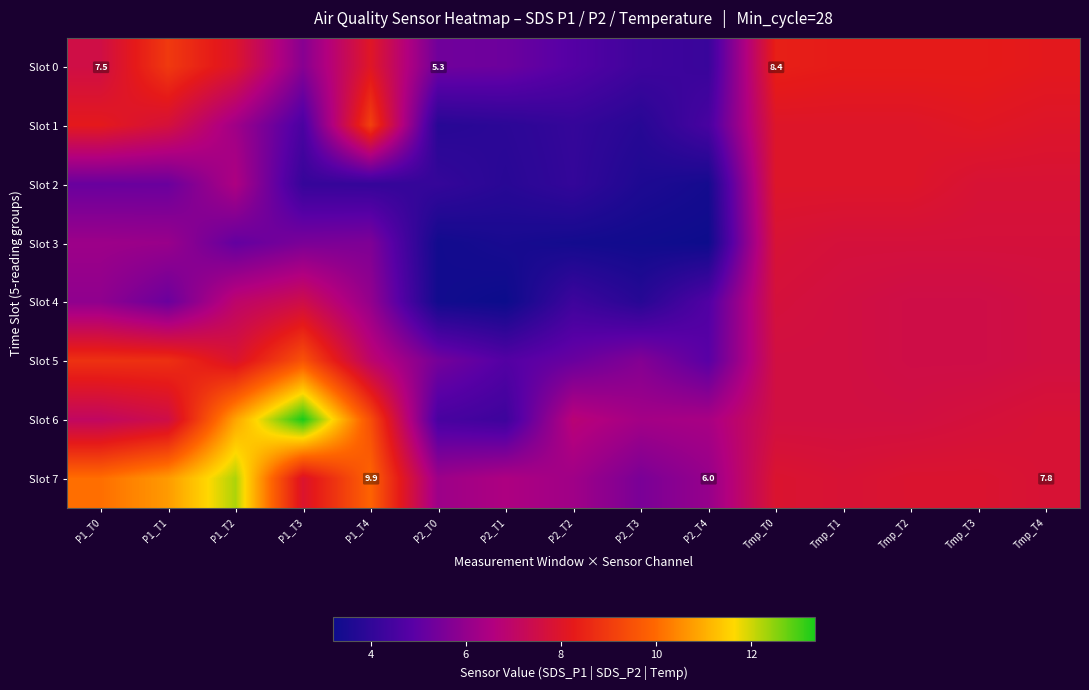

Which series has the largest range (max minus min)?

Slot 6